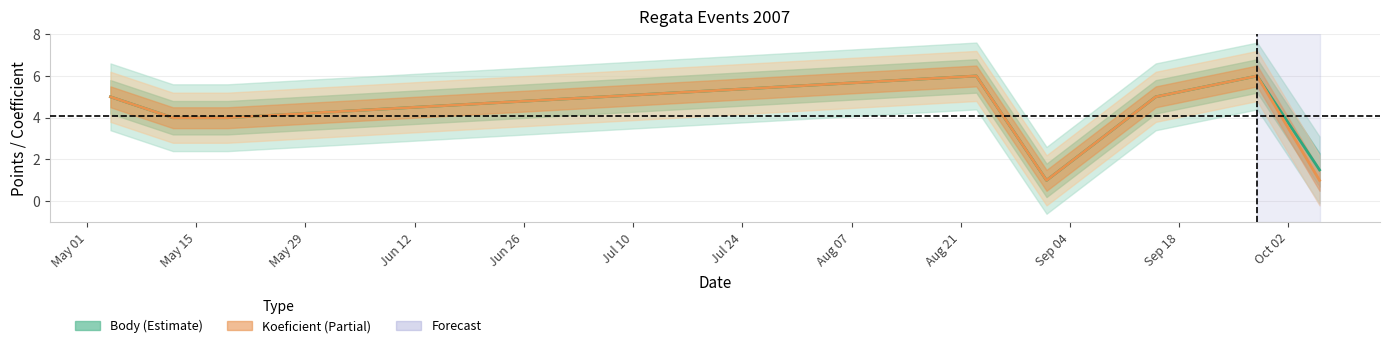

How many data points in Koeficient are less than 5?

4